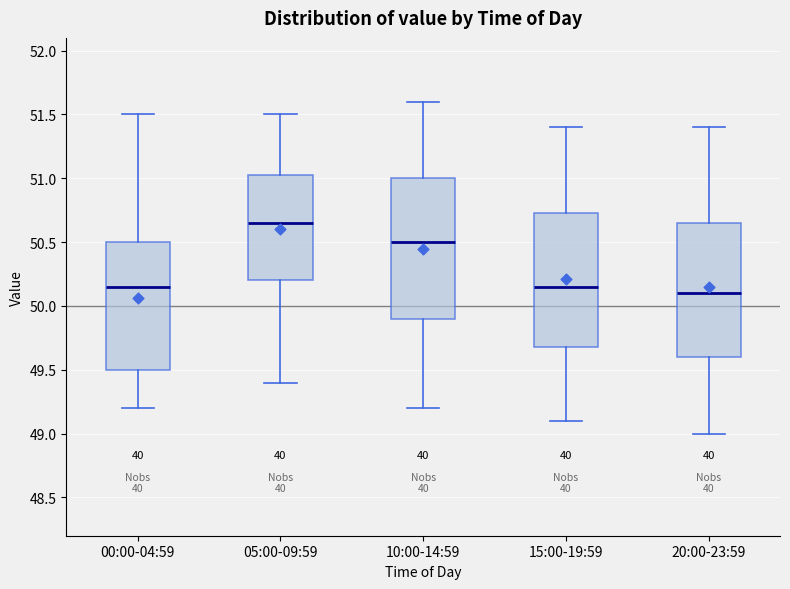

Reading left to right, read every box against the y-axis: the position of its median line, the range the box covers, and the ends of its whiskers. The values are not printed on the chart, so give them approximately, as read against the axis.

00:00-04:59: median 50.15, box 49.50 to 50.50, whiskers 49.20 to 51.50
05:00-09:59: median 50.65, box 50.20 to 51.05, whiskers 49.40 to 51.50
10:00-14:59: median 50.50, box 49.90 to 51.00, whiskers 49.20 to 51.60
15:00-19:59: median 50.15, box 49.70 to 50.75, whiskers 49.10 to 51.40
20:00-23:59: median 50.10, box 49.60 to 50.65, whiskers 49.00 to 51.40